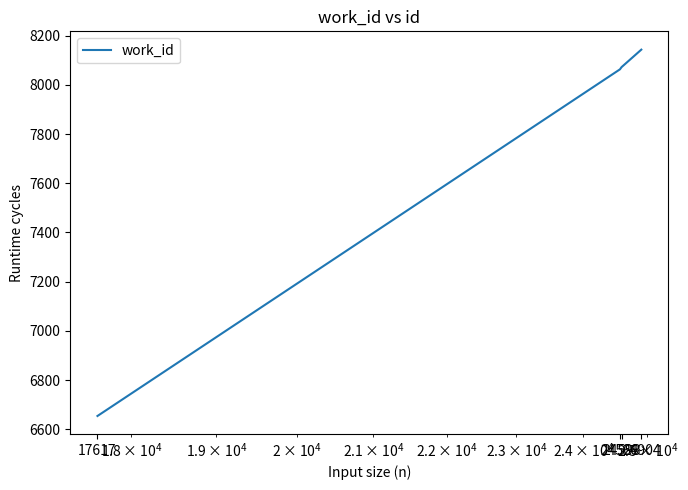

What is the maximum value shown in the chart?

8143